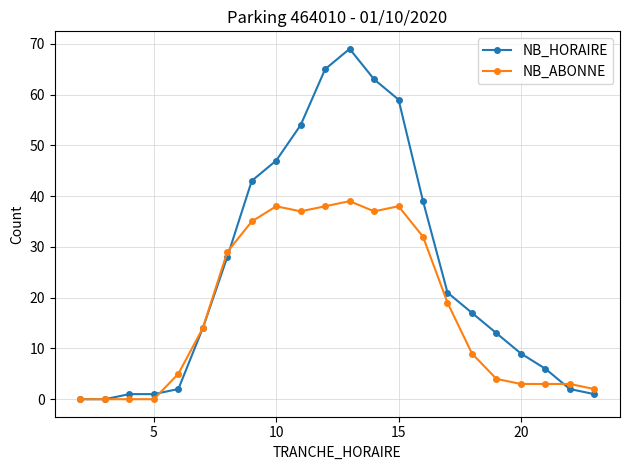

What is the value of the NB_HORAIRE point at the 17th from the left?

17